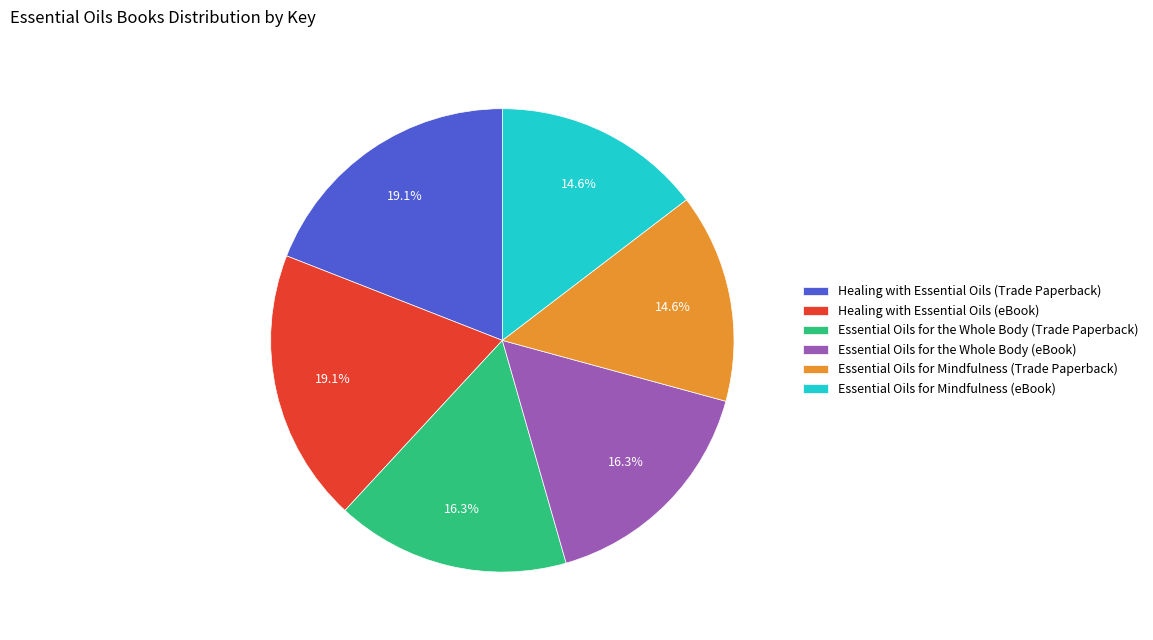

To the nearest percent, what is the difference between the Essential Oils for Mindfulness (Trade Paperback) and Essential Oils for the Whole Body (eBook) slice percentages?

2%